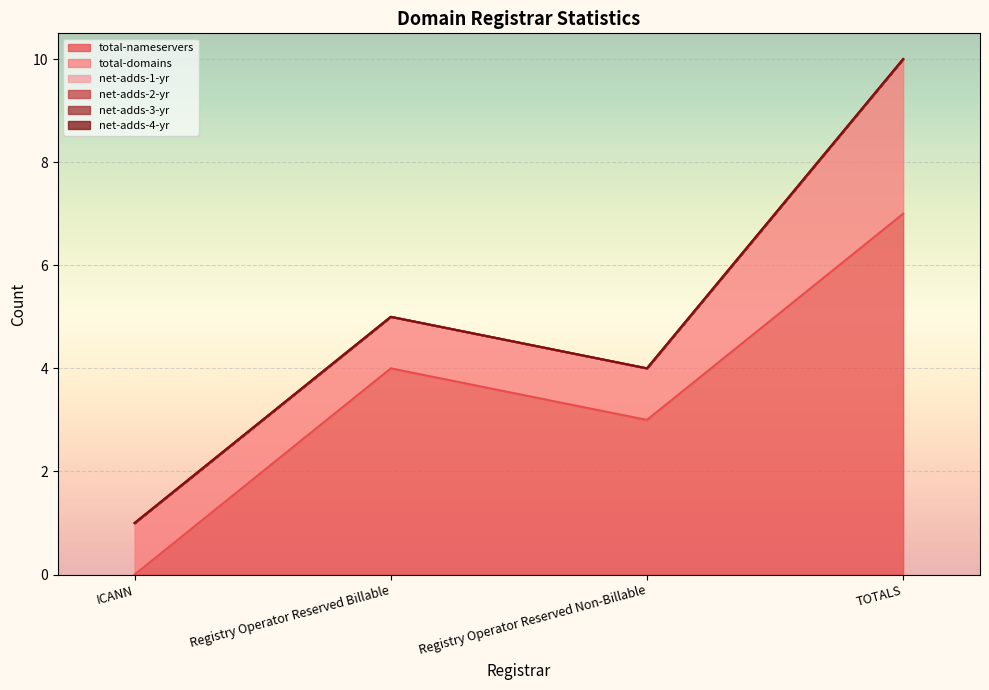

True or false: total-nameservers and net-adds-1-yr cross at least once.

False